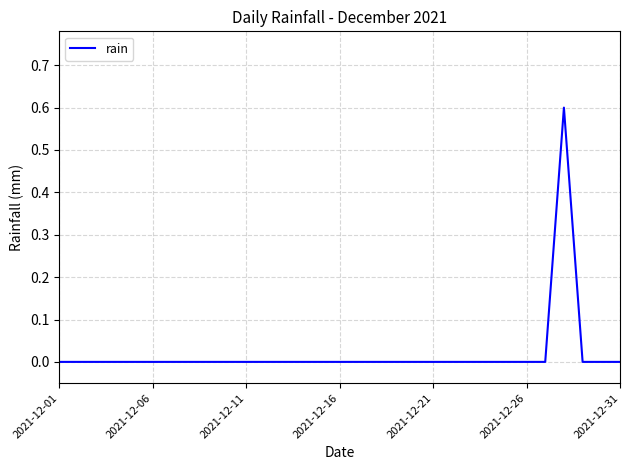

What is the sum of all values?

0.6